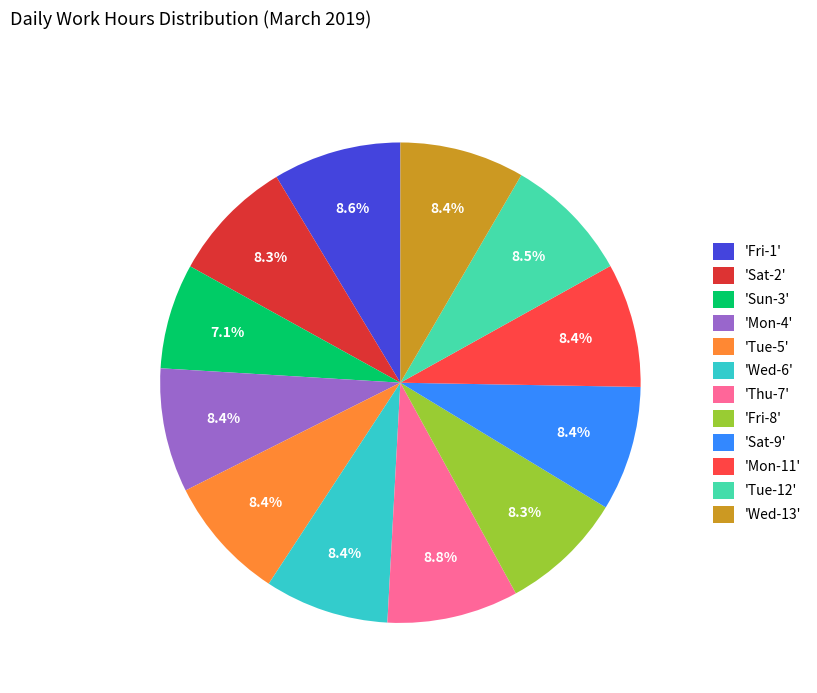

Is 'Sat-9' the majority of the pie?

No